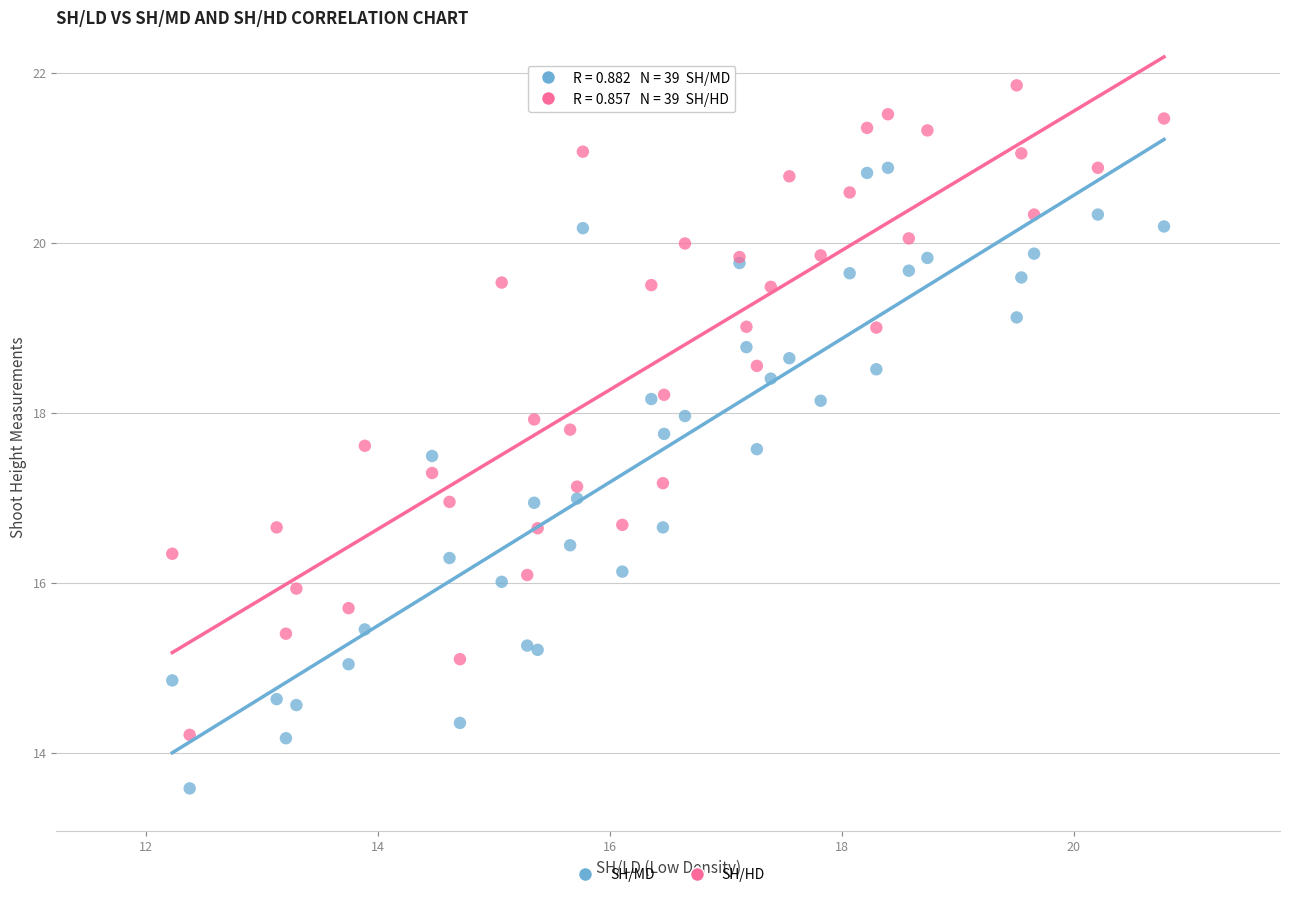

What are all the series names shown in the legend?

SH/MD, SH/HD